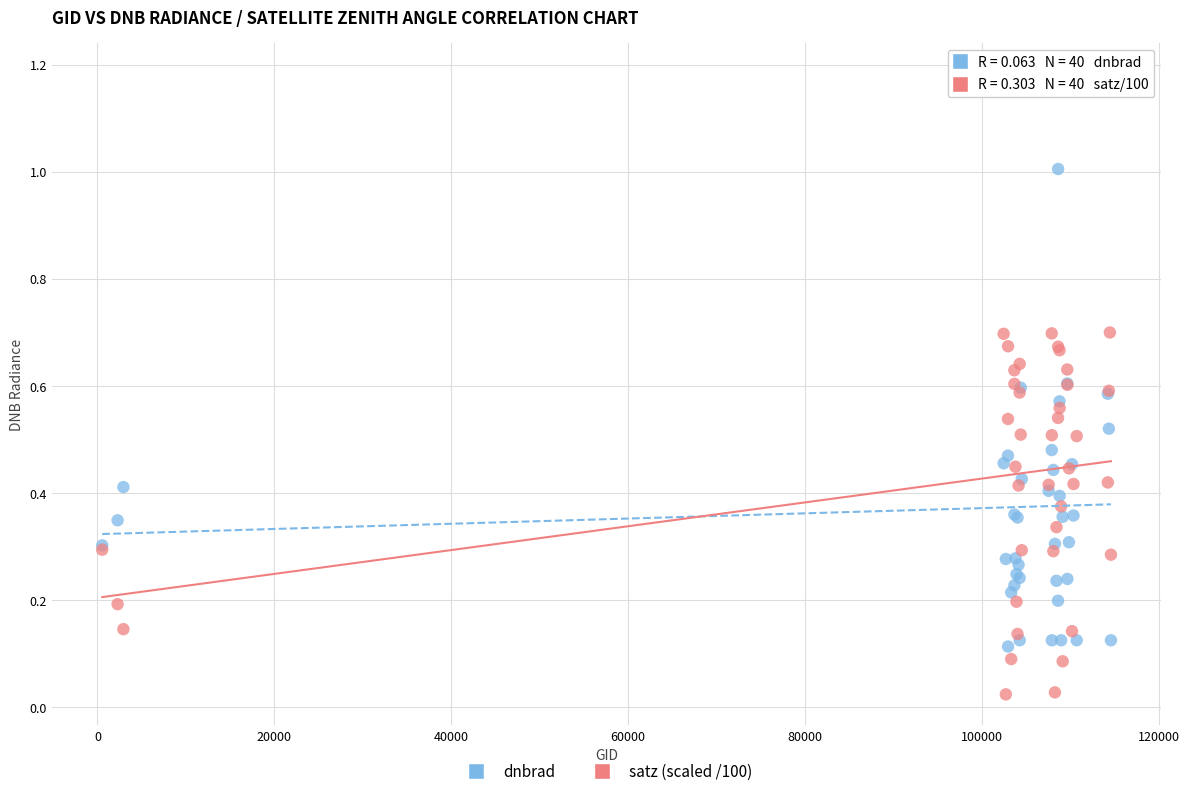

Which series contains the highest Y value?

dnbrad